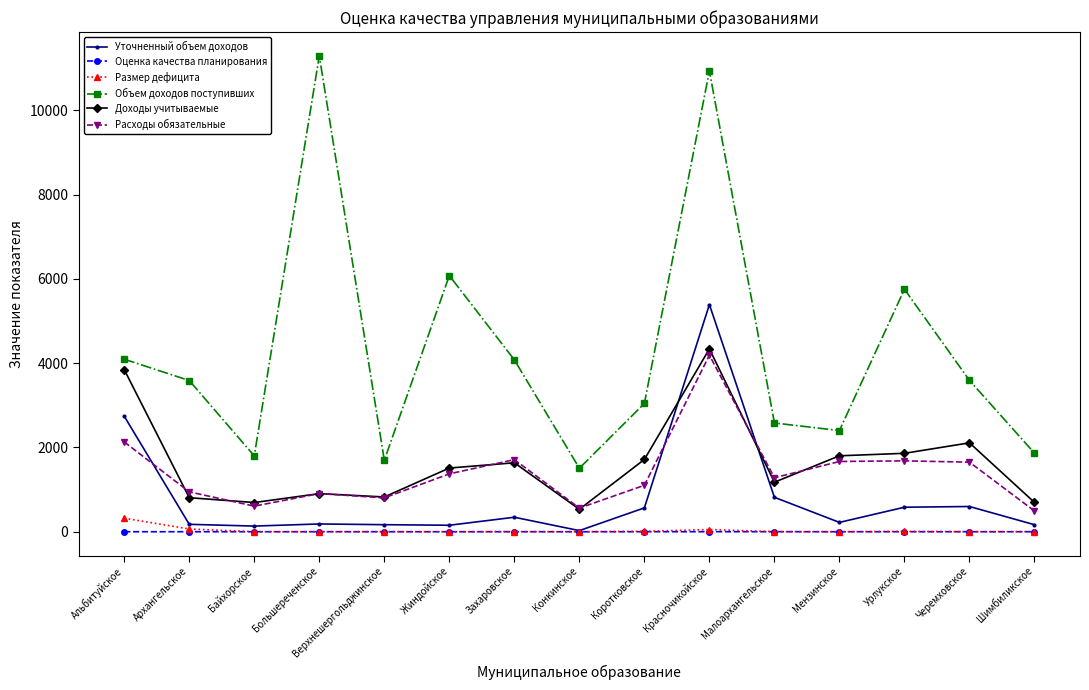

Is this an area chart (filled region under the line)?

No